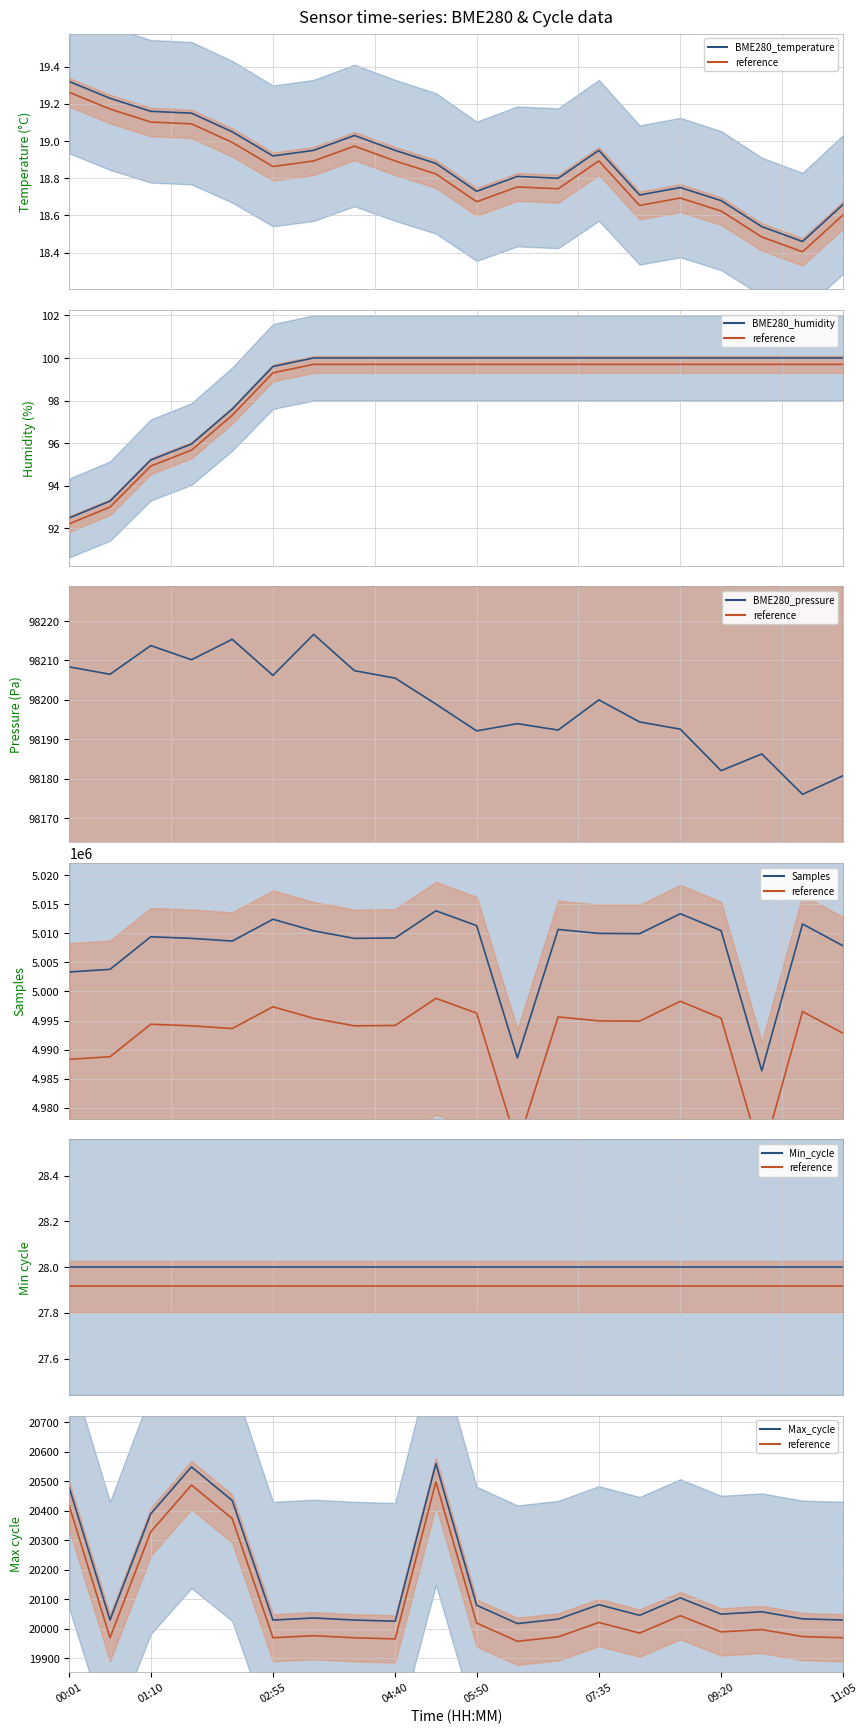

The value of BME280_pressure at 18 is 161742.0. True or false?

False